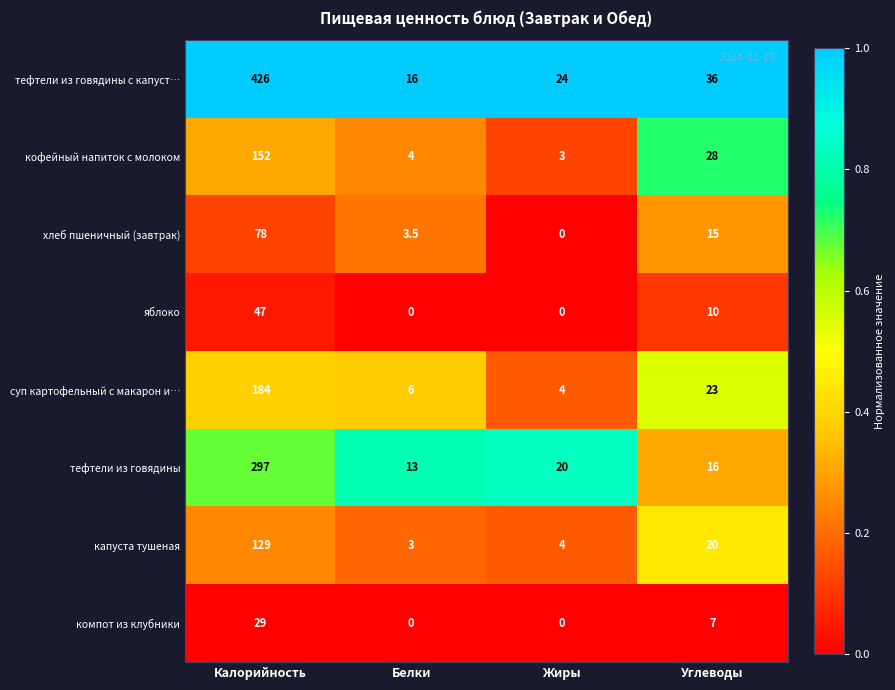

At Углеводы, list the series in order from largest to smallest.

тефтели из говядины с капуст…, кофейный напиток с молоком, суп картофельный с макарон и…, капуста тушеная, тефтели из говядины, хлеб пшеничный (завтрак), яблоко, компот из клубники